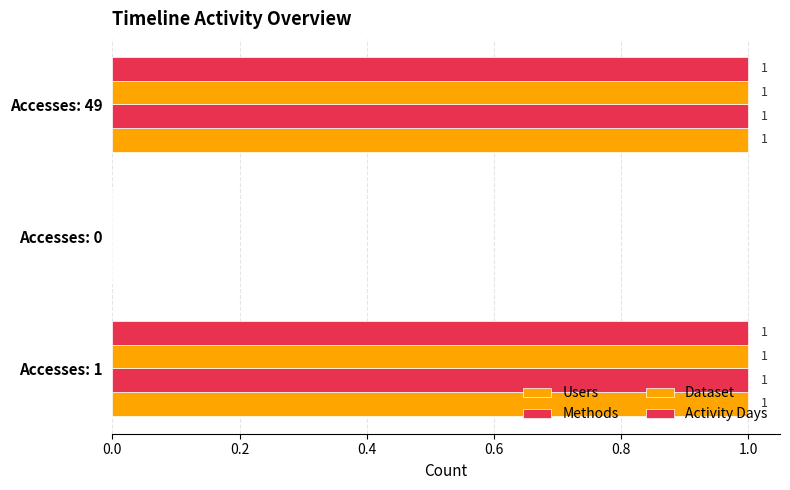

How many distinct data groups are displayed?

4